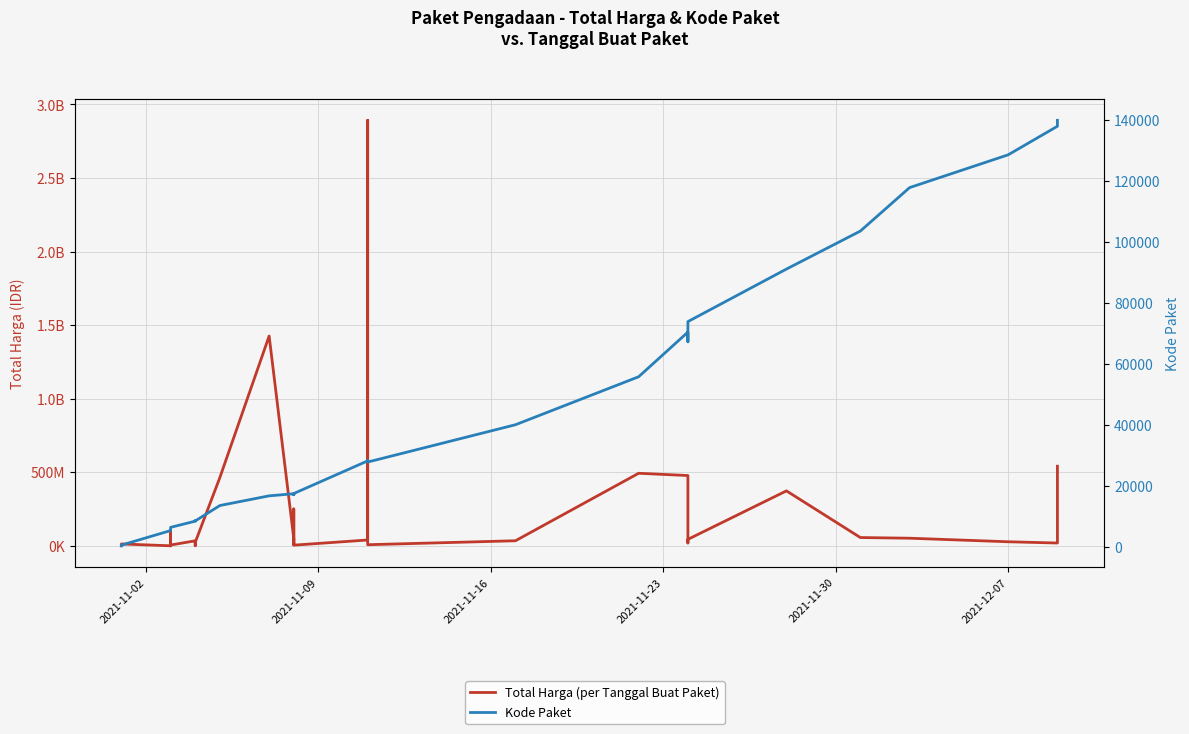

How many lines are shown in the chart?

2